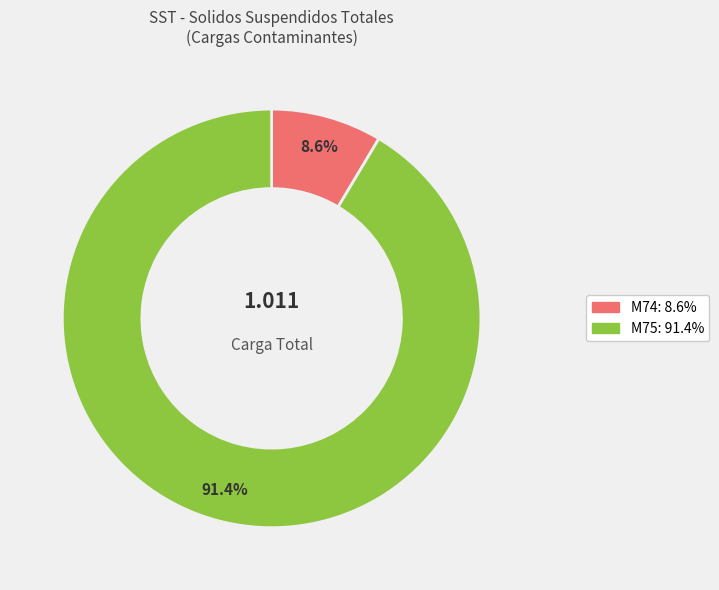

To the nearest percent, what percentage of the pie is M75?

91%